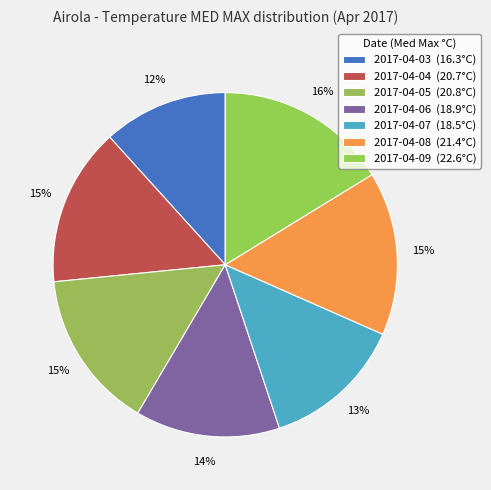

What is the change in value from 2017-04-08 to 2017-04-09?

+1.2